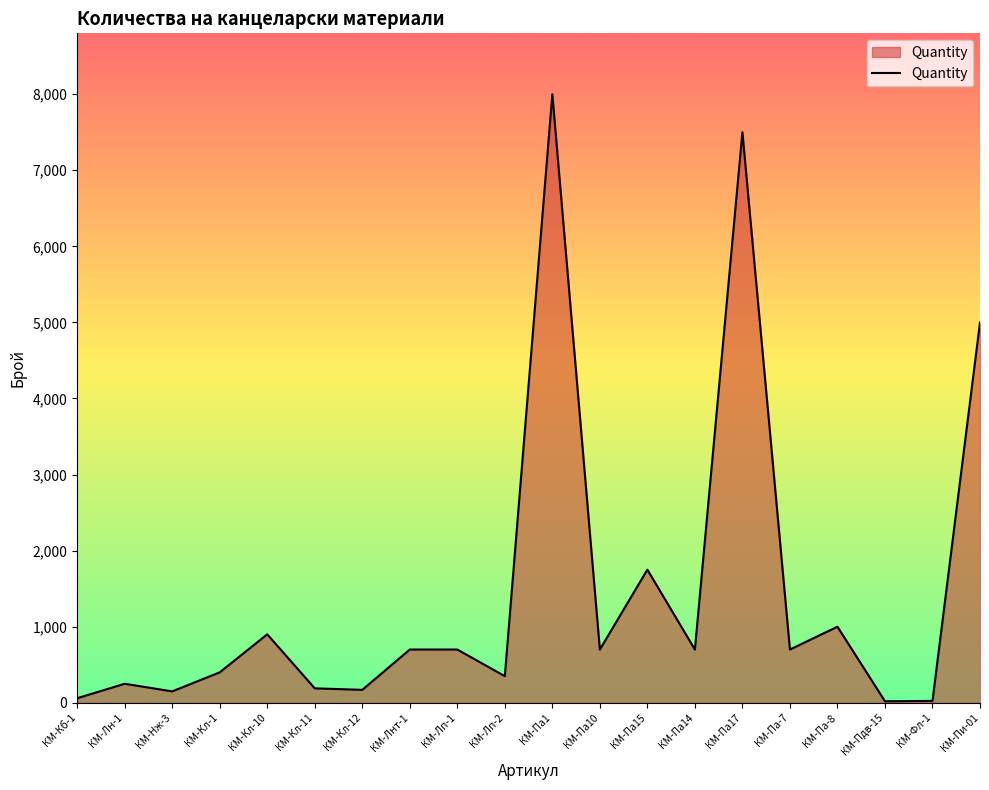

The value at КМ-Па10 is 700. True or false?

True